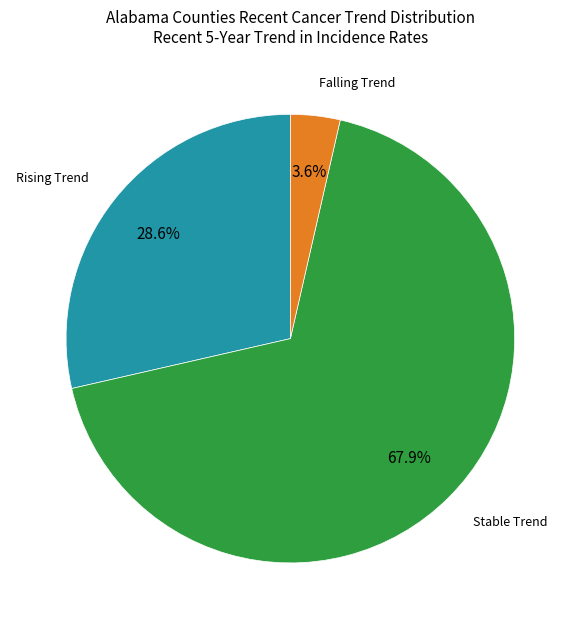

To the nearest percent, what is the average slice percentage?

33%